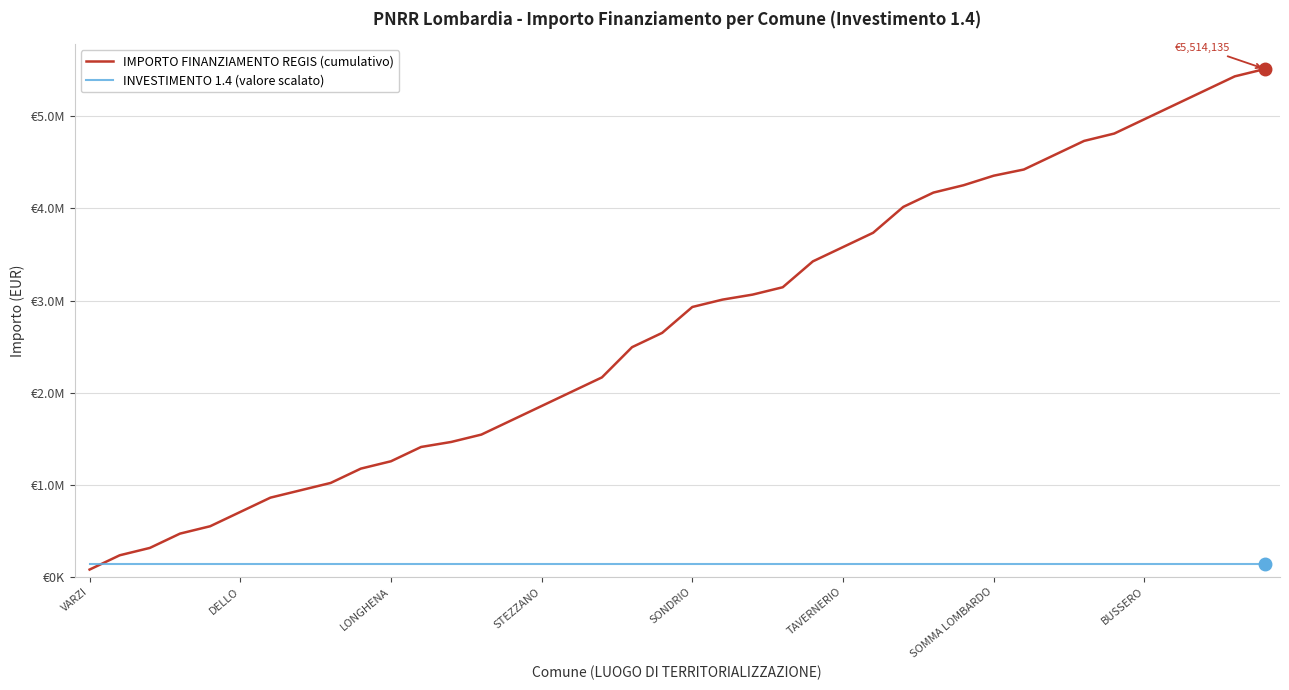

What is the label of the 8th point from the right?

32